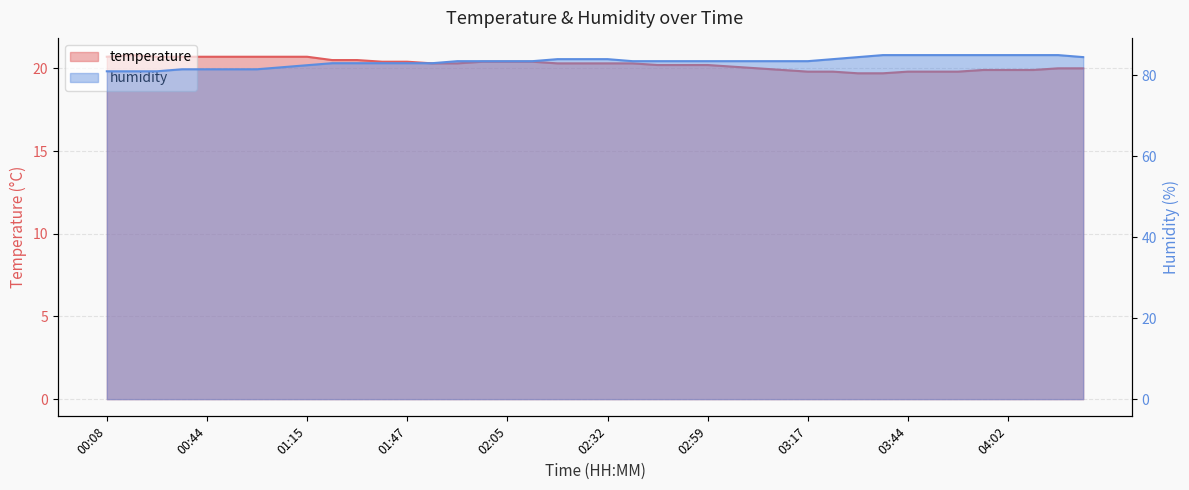

Read the temperature value at 03:39.

19.7